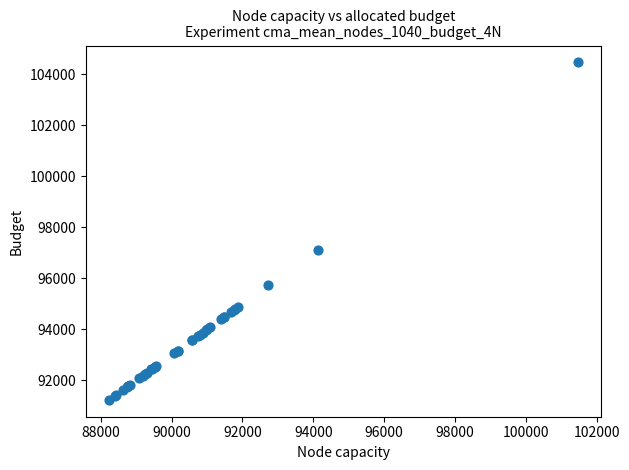

What Y value in the scatter plot is closest to 97843?

97114